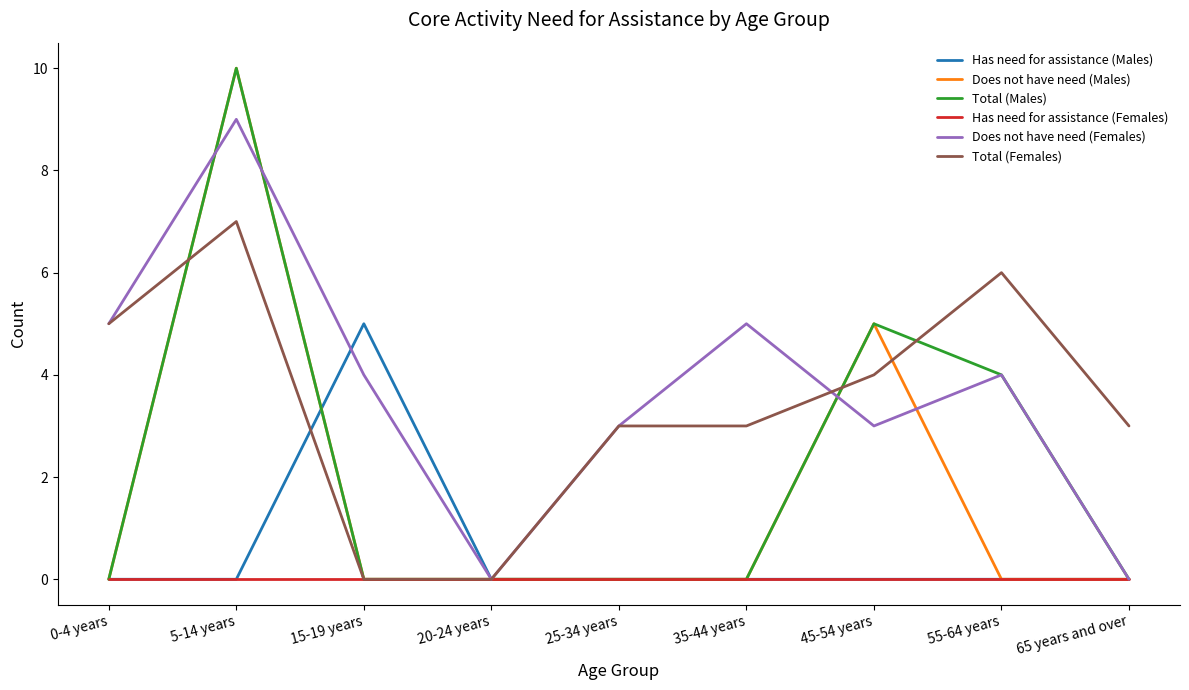

What is the maximum value shown in the chart?

10